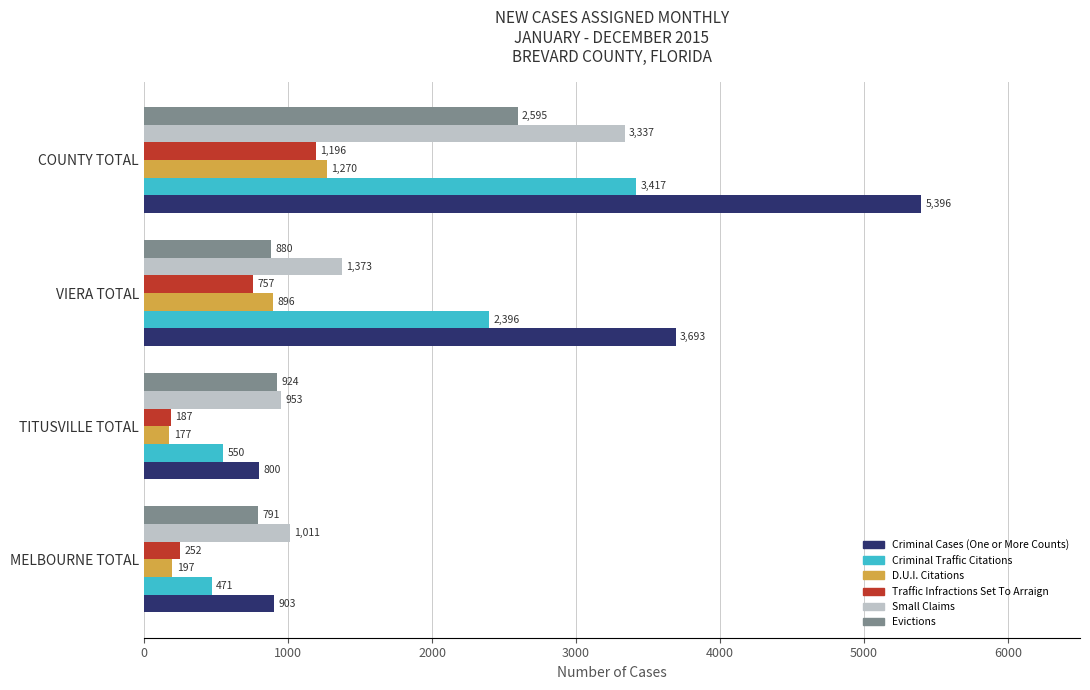

At VIERA TOTAL, list the series in order from smallest to largest.

Traffic Infractions Set To Arraign, Evictions, D.U.I. Citations, Small Claims, Criminal Traffic Citations, Criminal Cases (One or More Counts)